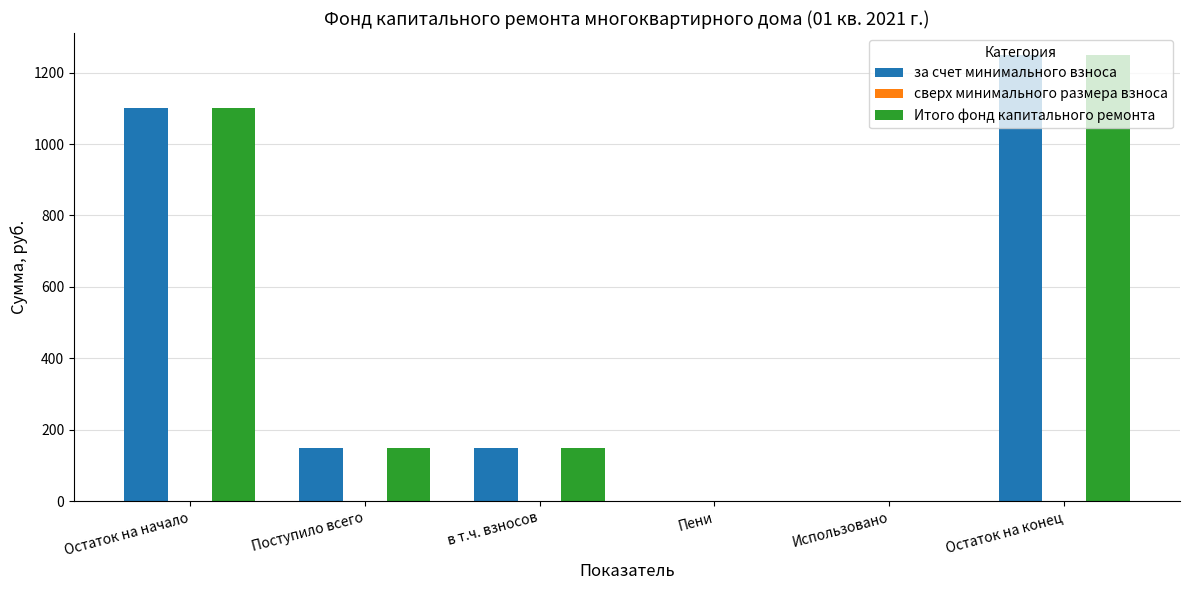

True or false: Итого фонд капитального ремонта has a value of 721.7 at Использовано.

False